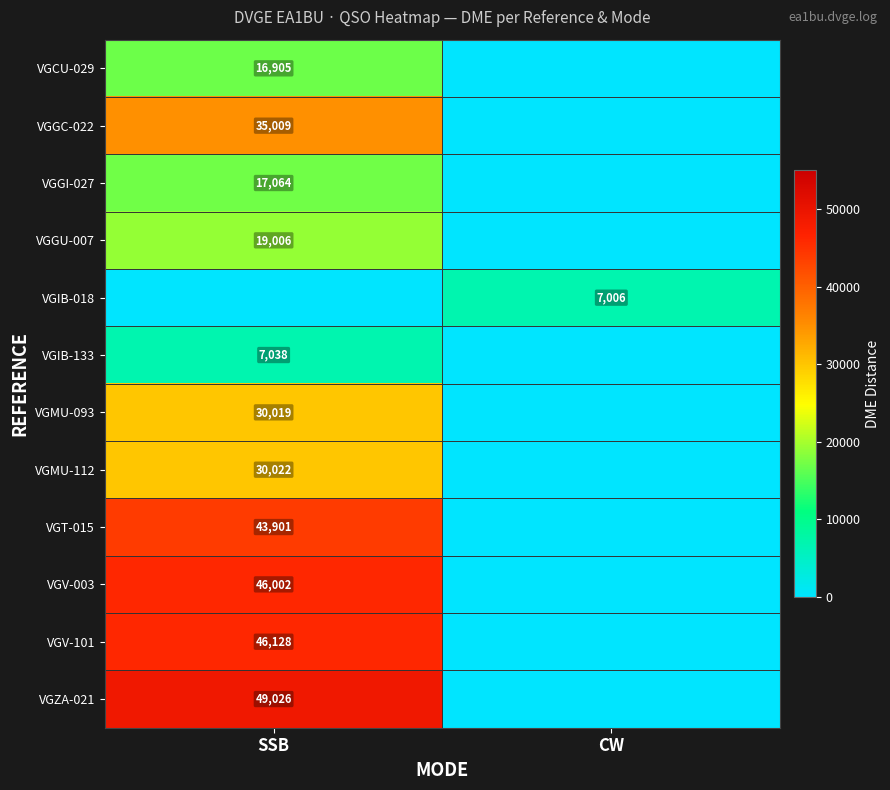

At which category does the chart reach its peak across all series?

SSB